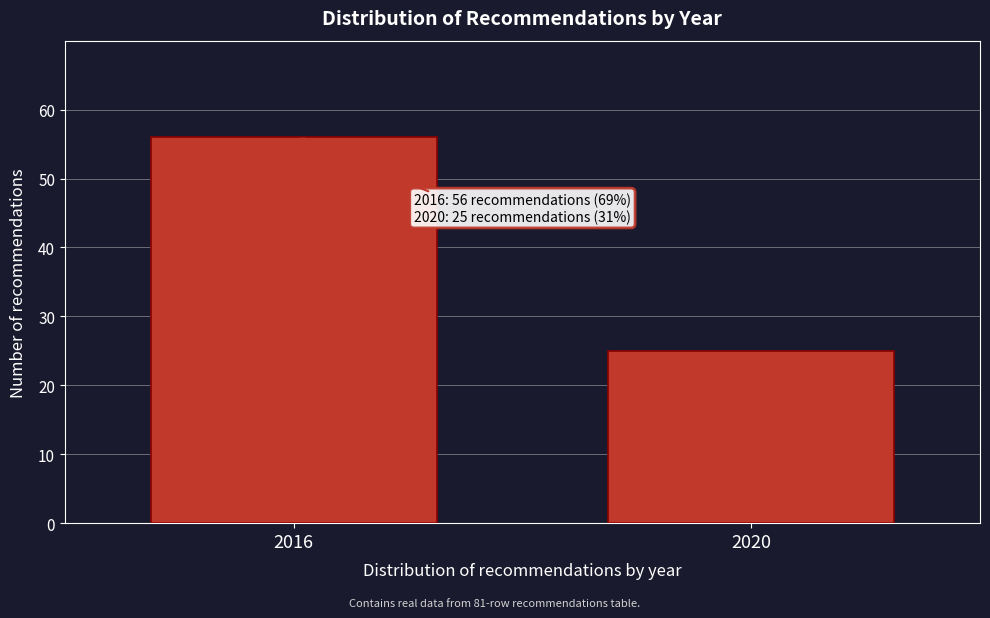

Reading right to left, what are all the values shown in this chart?

25	56